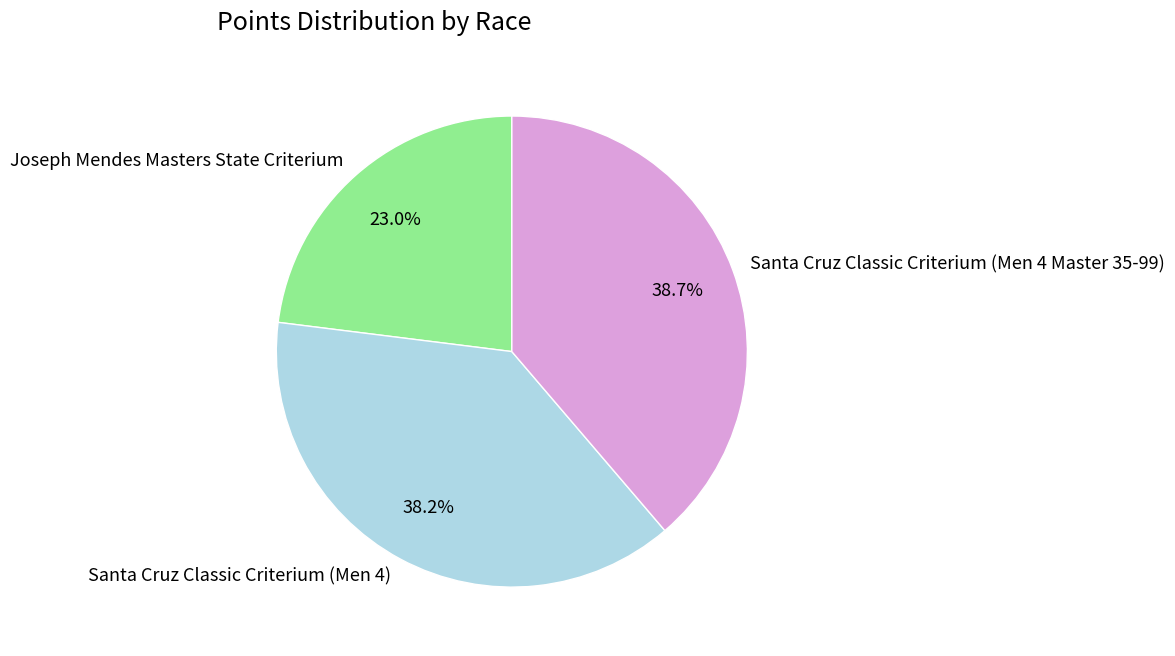

Is the sum of Joseph Mendes Masters State Criterium and Santa Cruz Classic Criterium (Men 4 Master 35-99) greater than half?

Yes